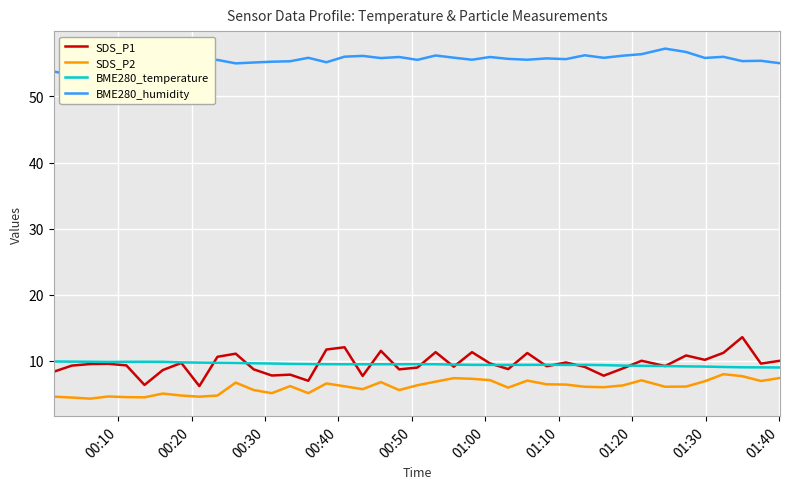

True or false: SDS_P1 and SDS_P2 cross at least once.

False